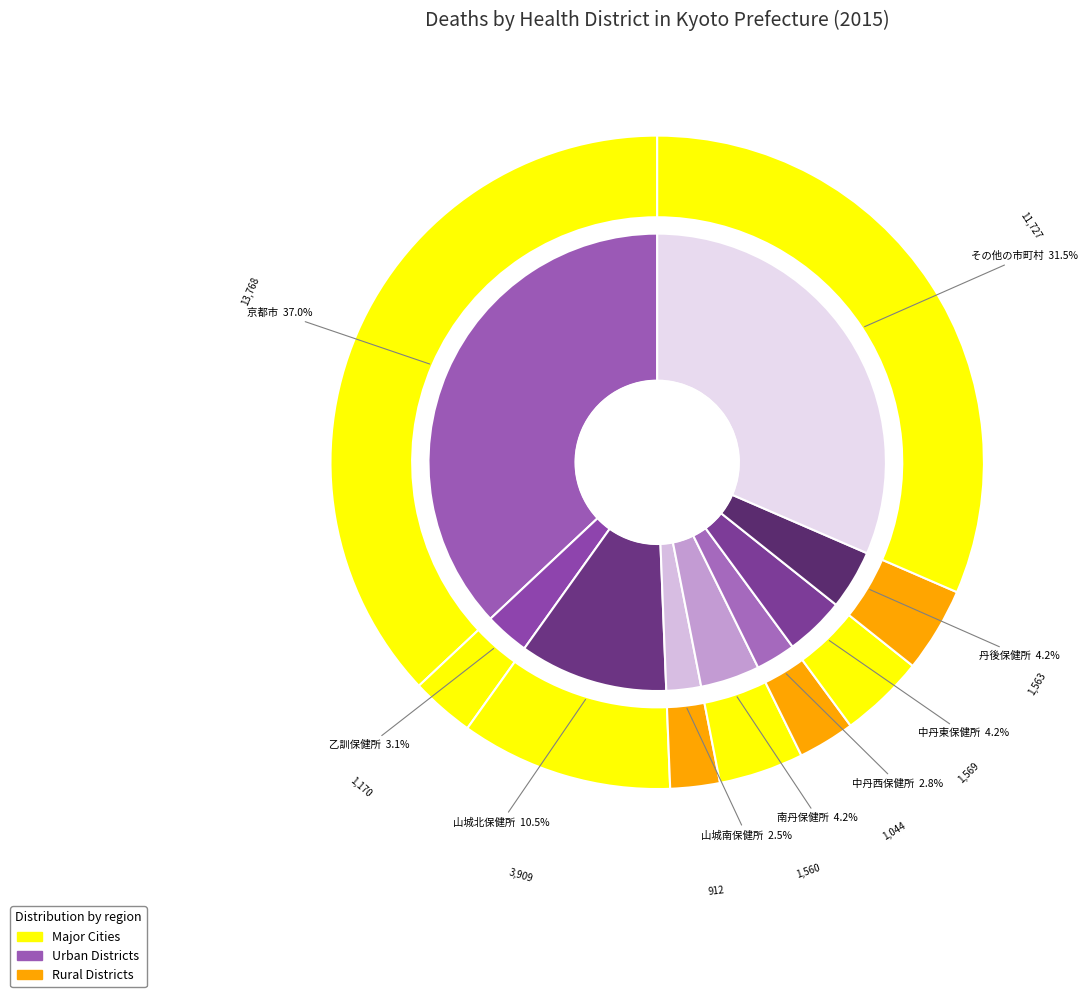

True or false: 乙訓保健所 accounts for 1% of the total.

False